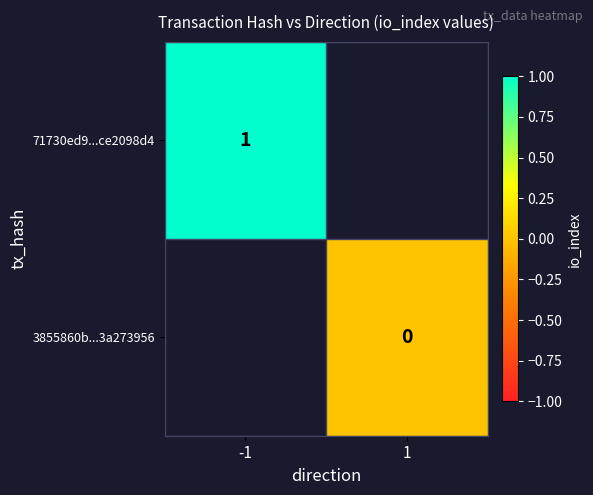

True or false: 71730ed9...ce2098d4 has a value of 2 at -1.

False